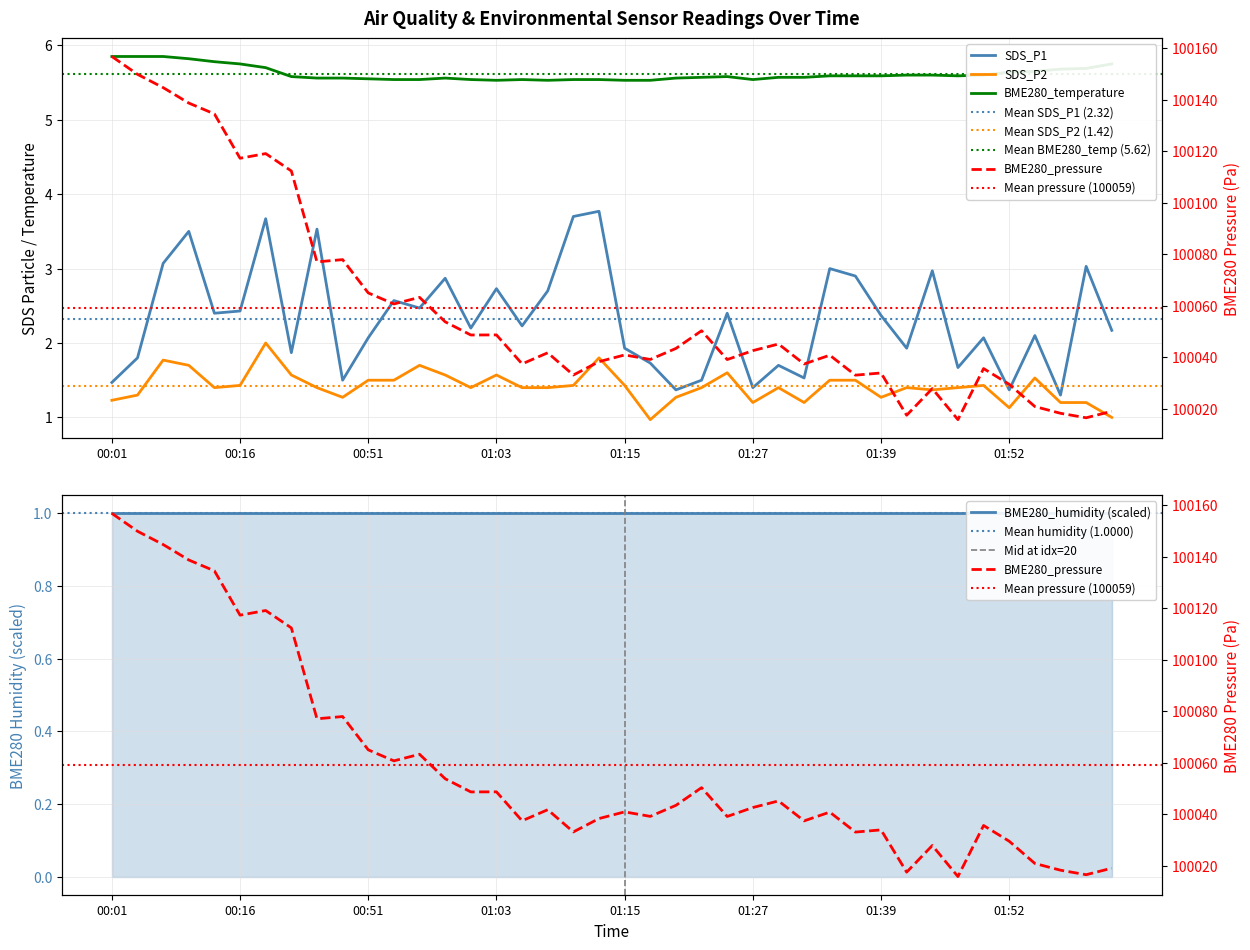

Which has a higher value, 2022/12/29 01:20:21 or 2022/12/29 01:03:16?

2022/12/29 01:03:16